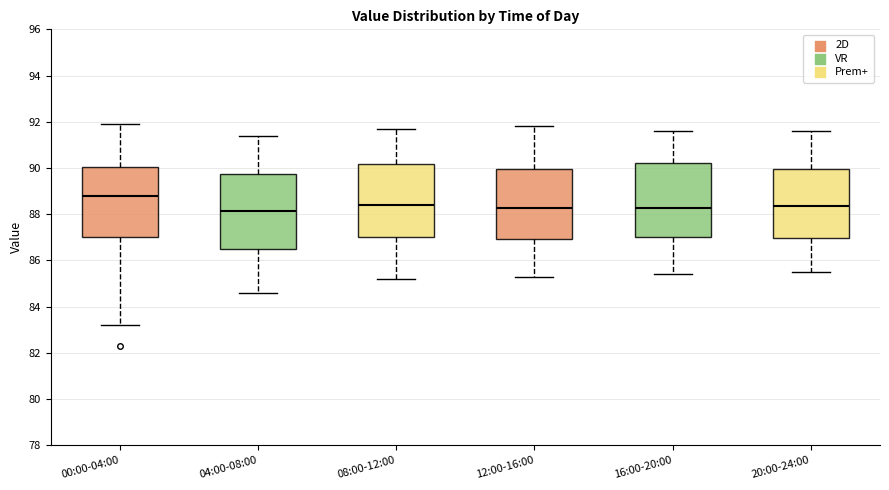

Which box has the highest median line?

00:00-04:00